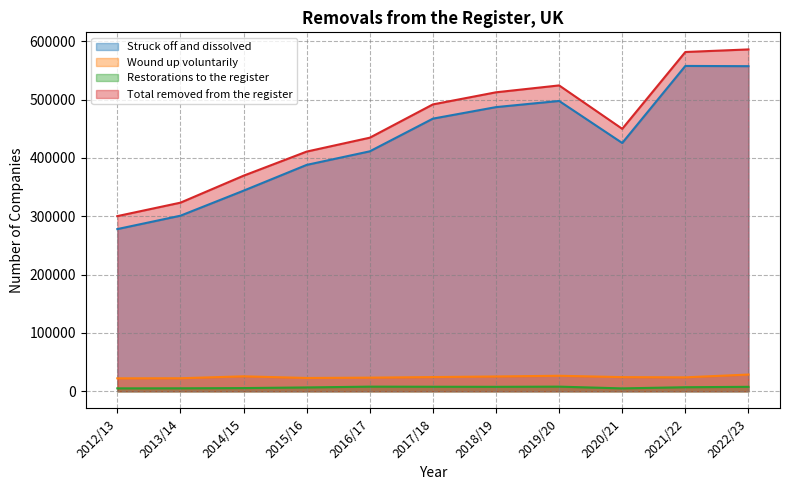

Which has a higher value, 2021/22 or 2020/21?

2021/22